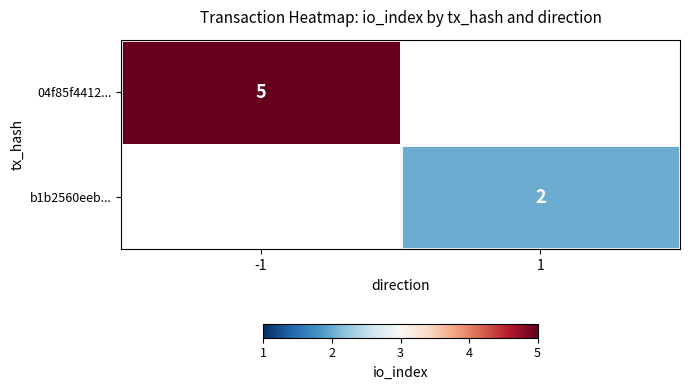

How many series are shown in this chart?

2